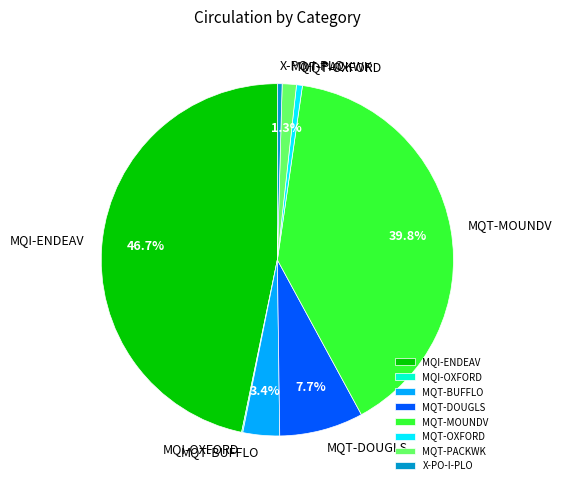

What is the ratio of the value at MQT-BUFFLO to the value at MQT-OXFORD?

6.2